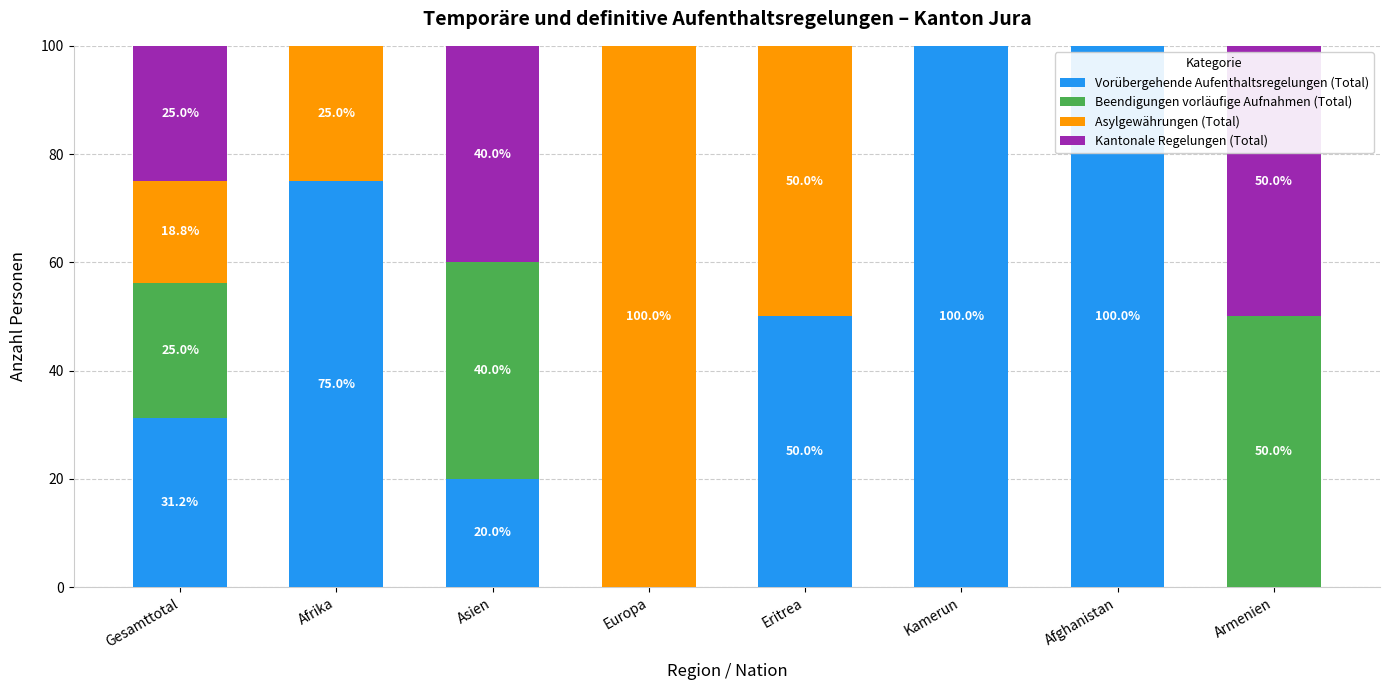

How many series are shown in this chart?

4